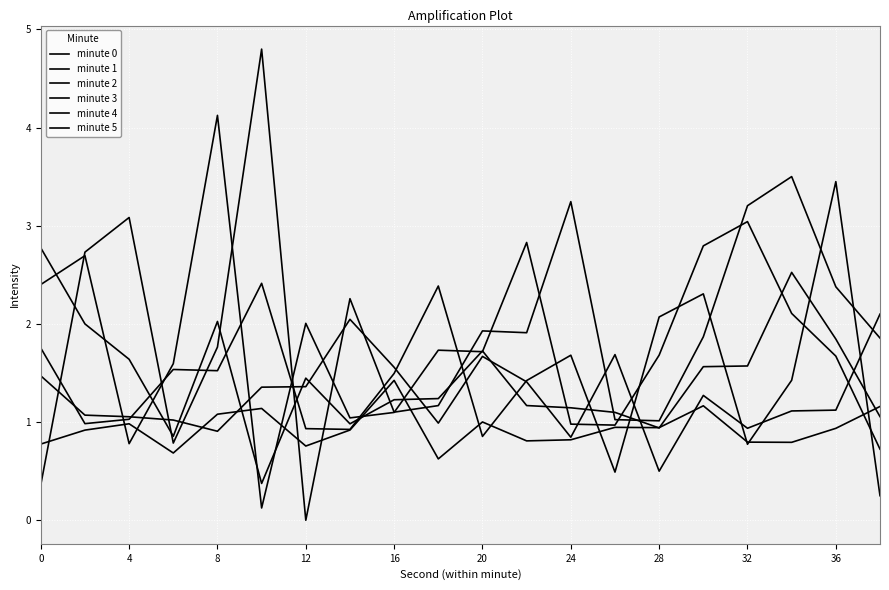

True or false: minute 0 and minute 1 intersect in this chart.

True